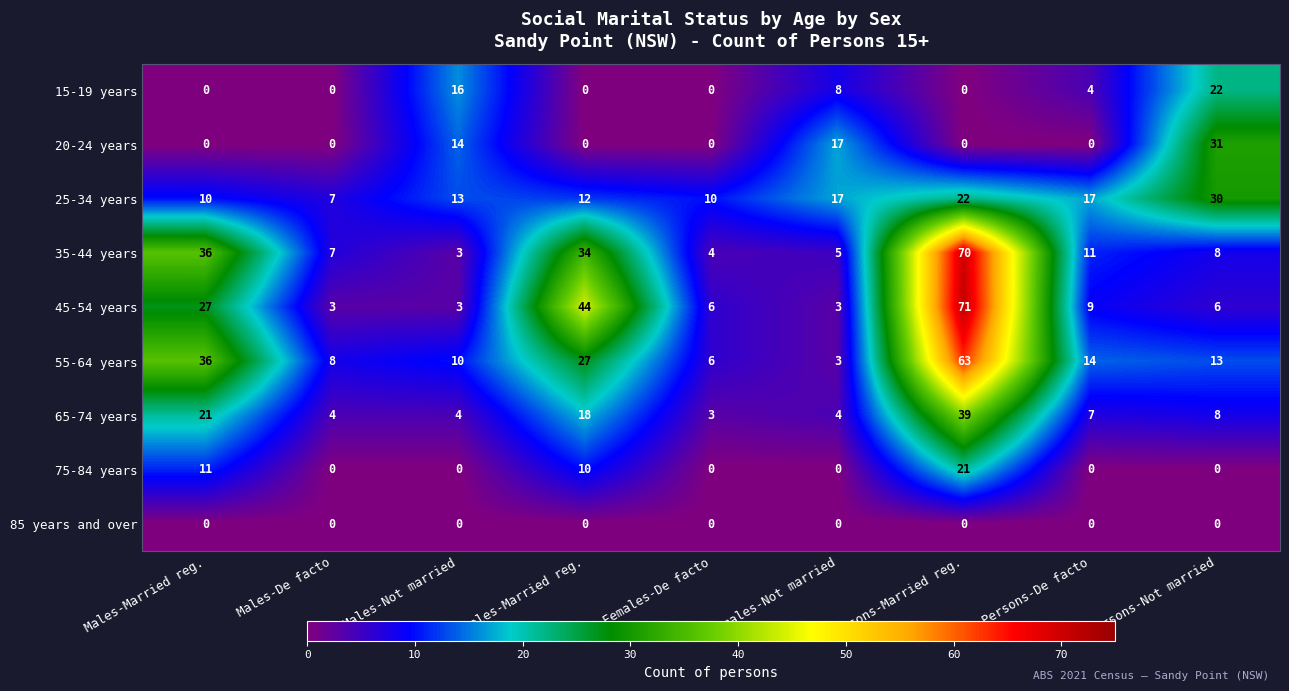

Between Persons-Married reg. and Persons-De facto, which series saw the biggest shift?

45-54 years